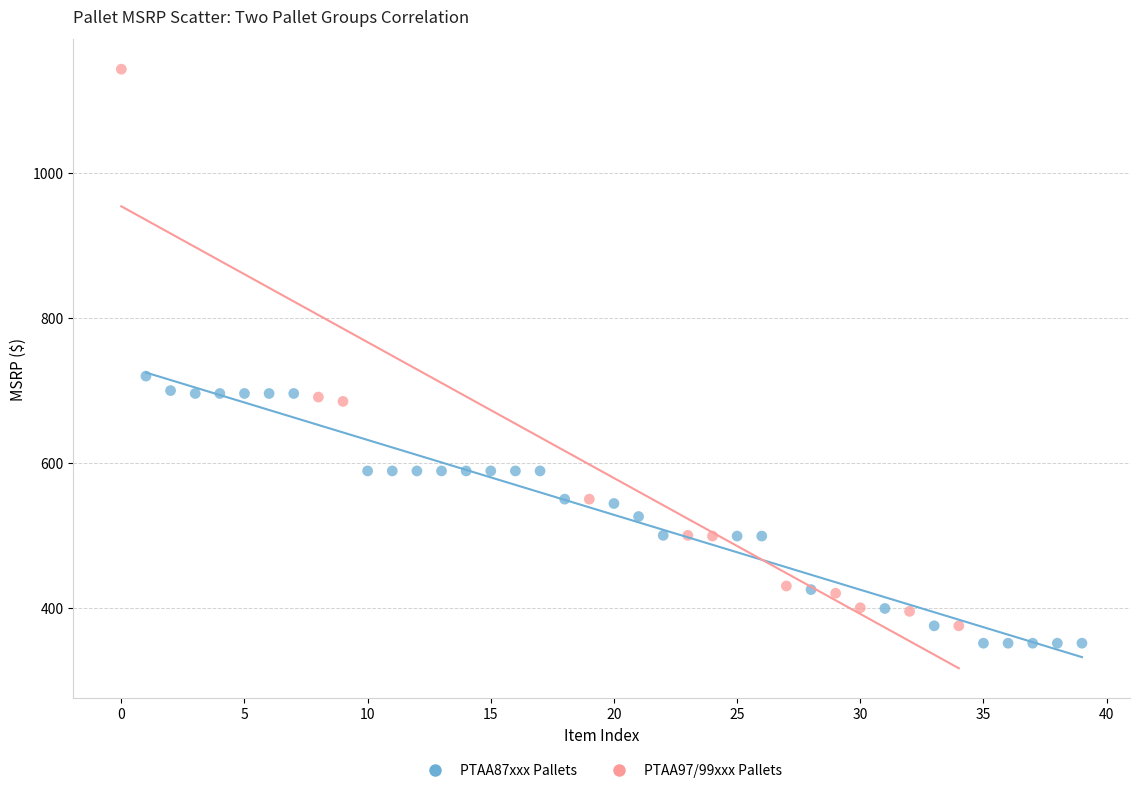

Which series has the largest Y range (max minus min)?

PTAA97/99xxx Pallets